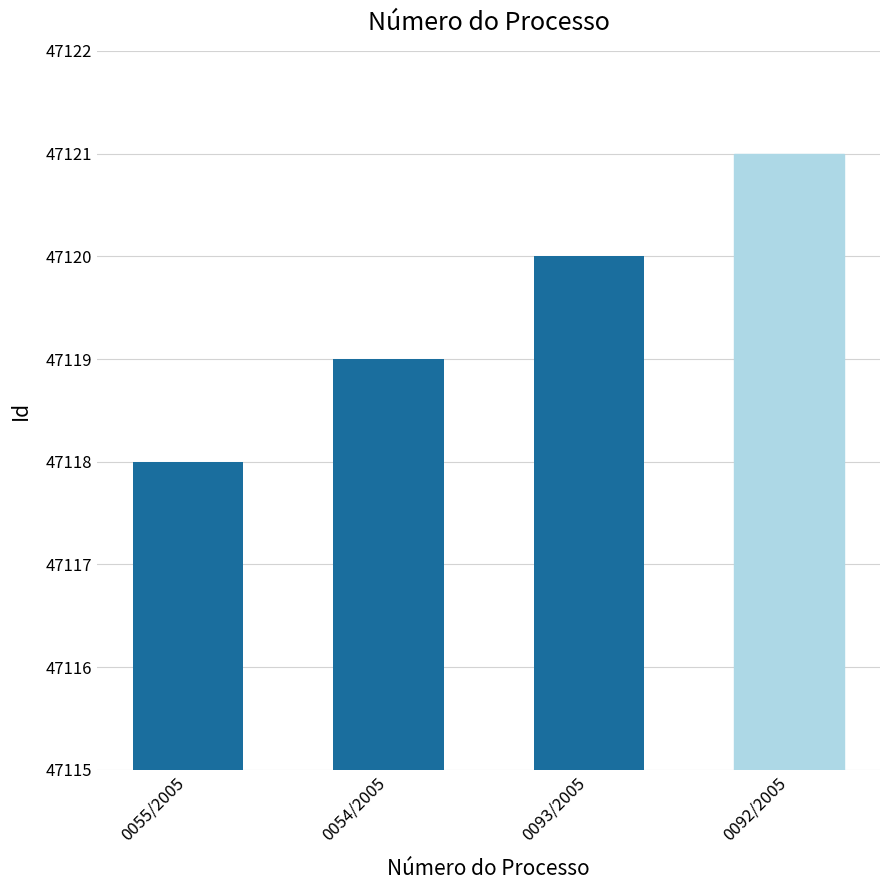

What is the label of the 4th bar from the right?

0055/2005